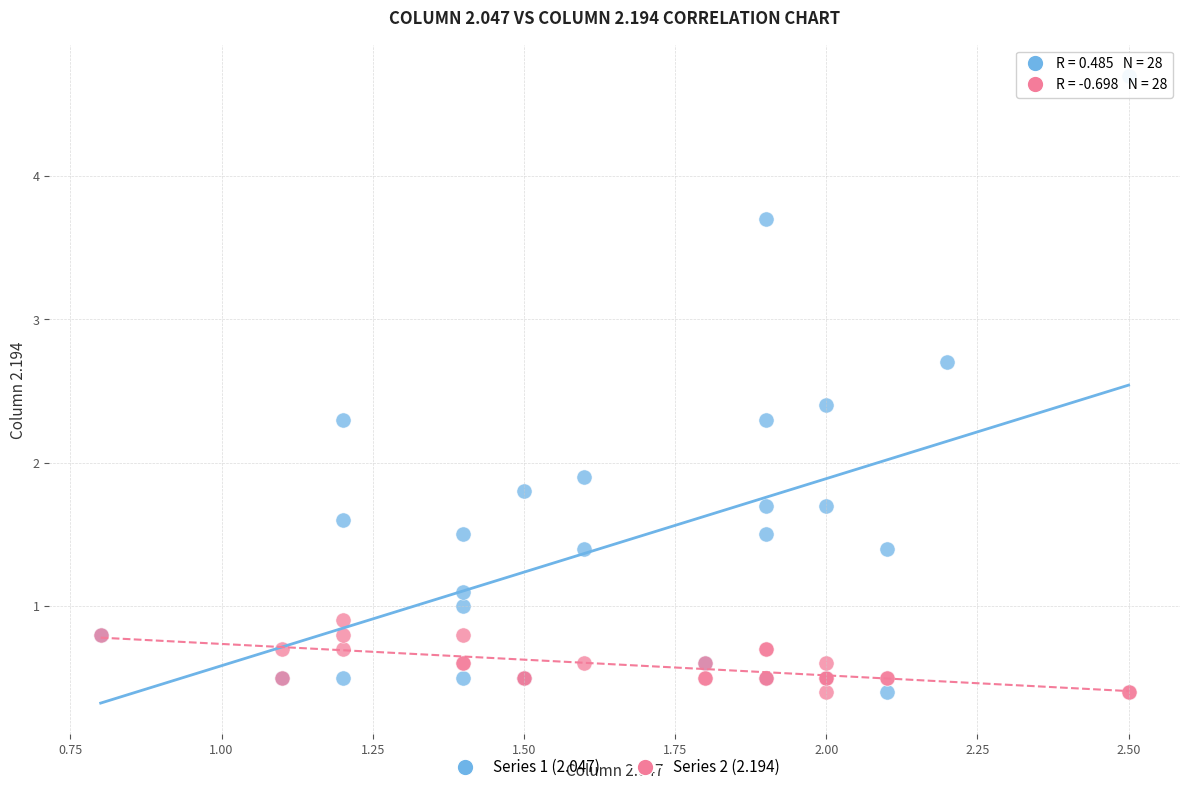

Which series contains the highest Y value?

Series 1 (2.047)